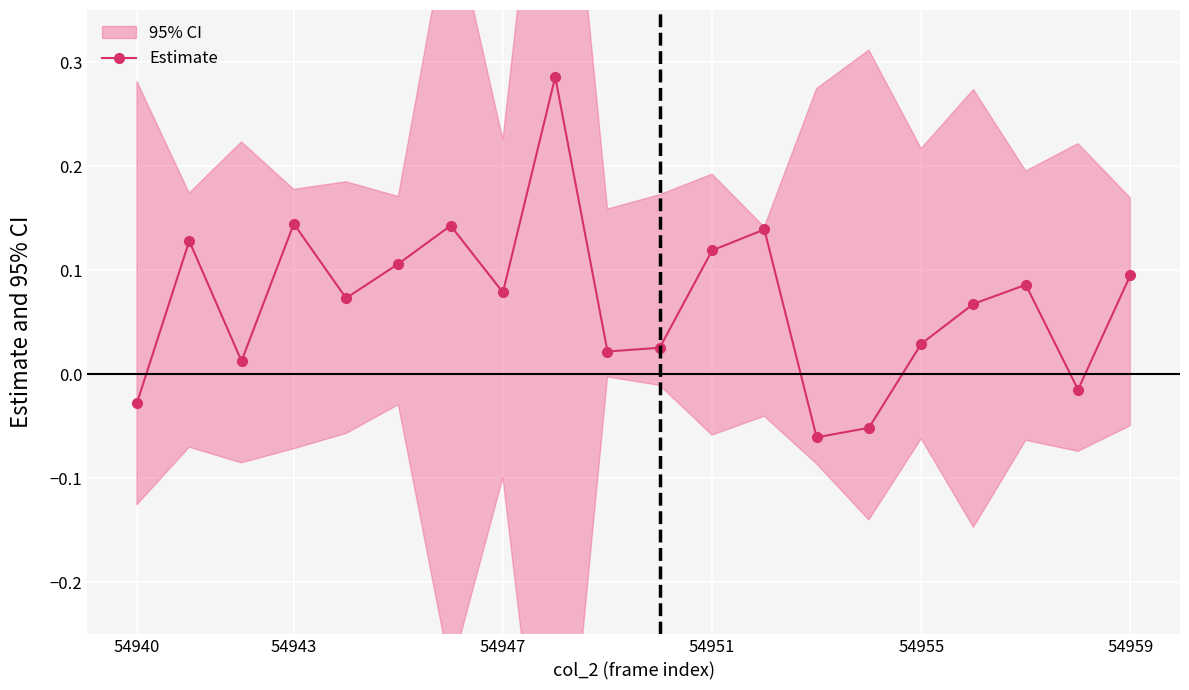

Is it true that the value at 54943 is 0.2?

False